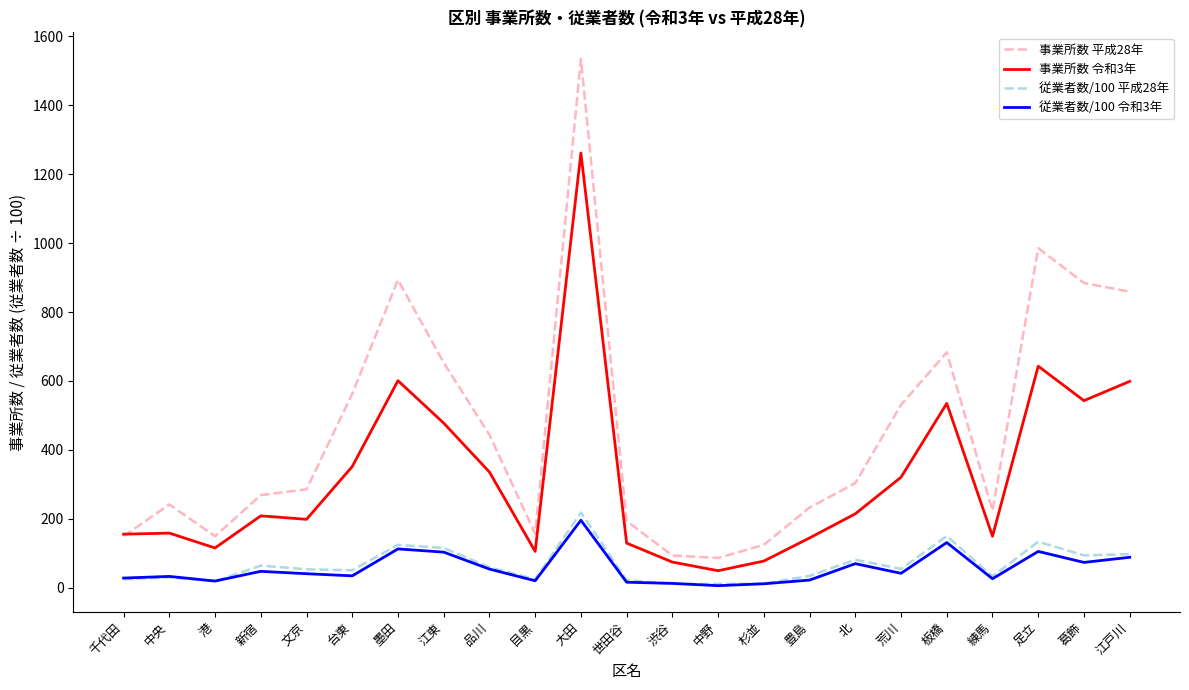

The value of 事業所数 令和3年 at 台東 is 581.1. True or false?

False